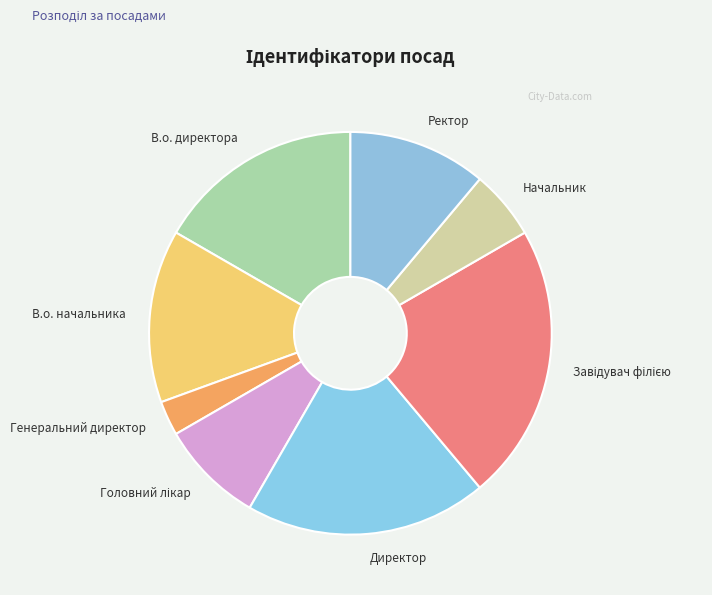

True or false: В.о. директора accounts for 25% of the total.

False